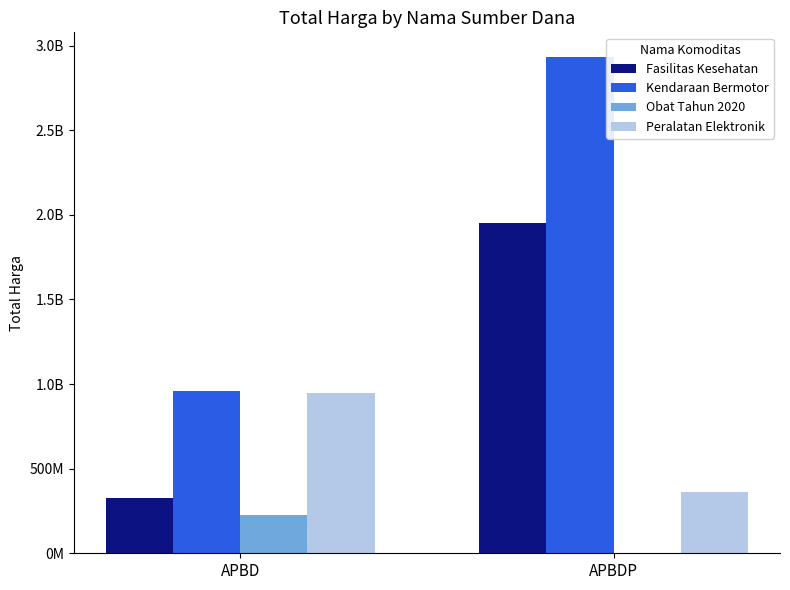

What is the spread (max minus min) of values at APBDP?

2931562000